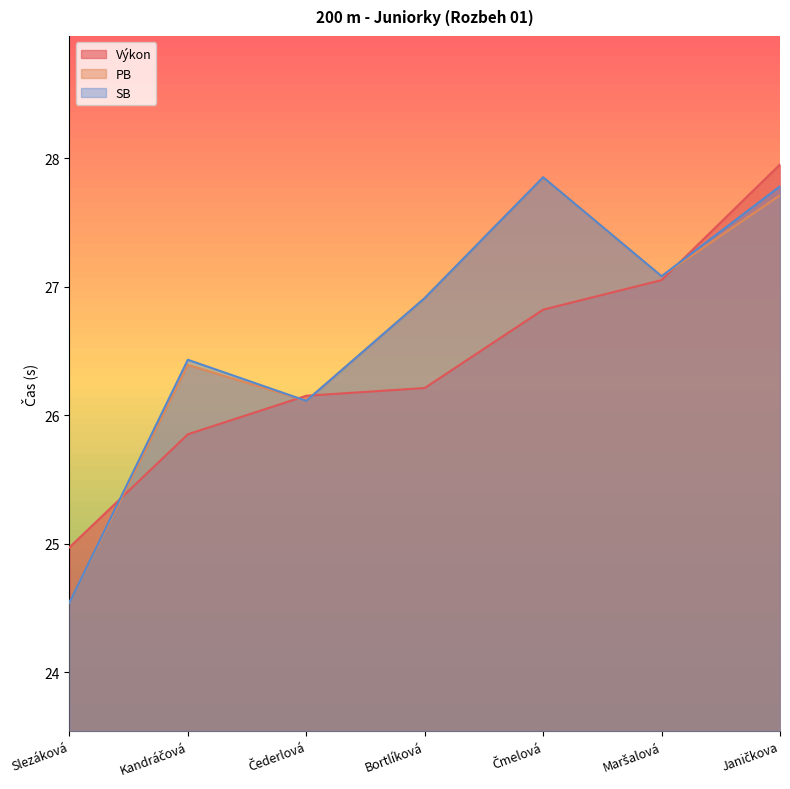

What is the sum of all PB values?

186.6